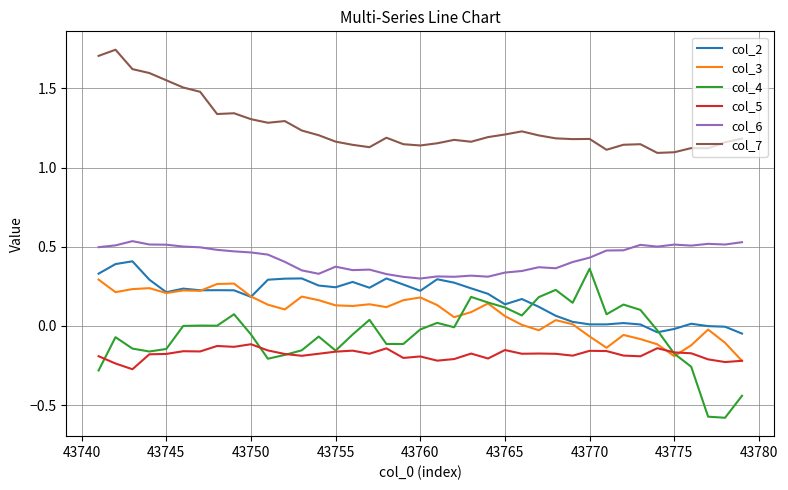

True or false: col_6 and col_5 intersect in this chart.

False